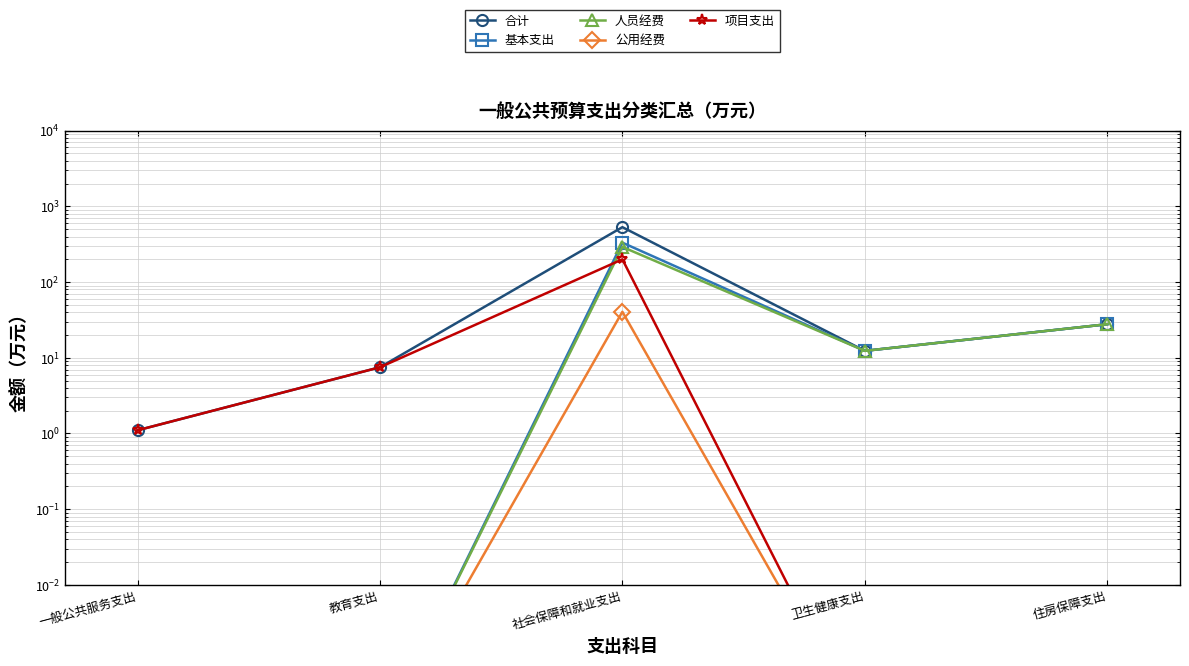

True or false: 人员经费 and 合计 intersect in this chart.

False